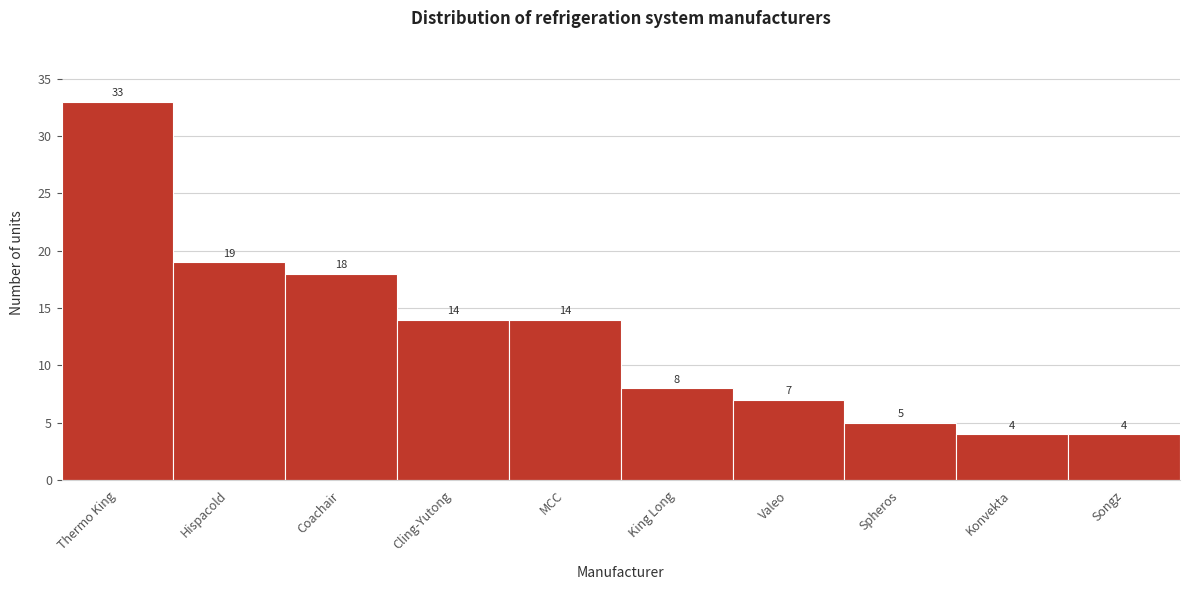

Reading left to right, extract all data points from this chart.

Thermo King=33	Hispacold=19	Coachair=18	Cling-Yutong=14	MCC=14	King Long=8	Valeo=7	Spheros=5	Konvekta=4	Songz=4